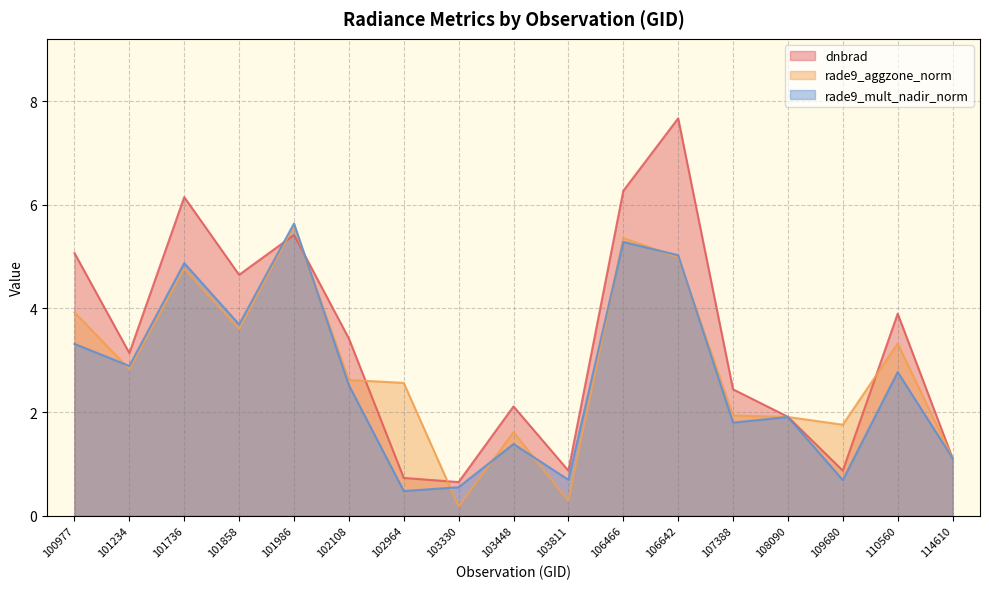

How many lines are shown in the chart?

3